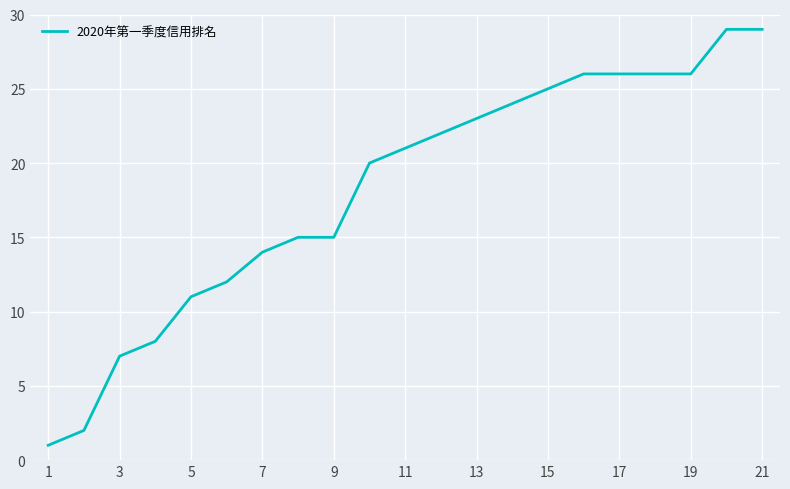

Does the chart display data point markers on the line(s)?

No